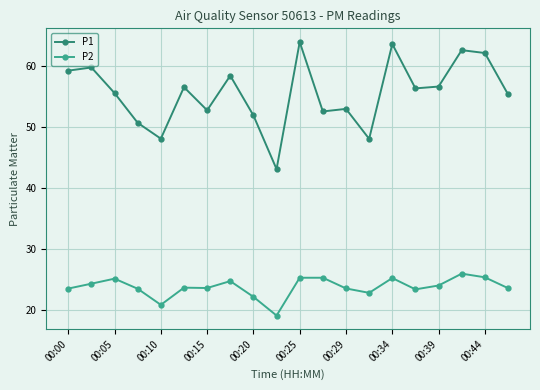

Which series has the largest range (max minus min)?

P1